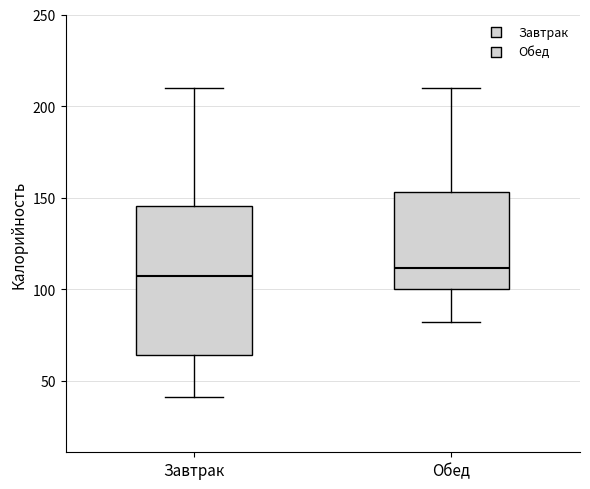

Where is the upper edge of the box for Завтрак on the y-axis? The values are not printed on the chart, so give them approximately, as read against the axis.

145